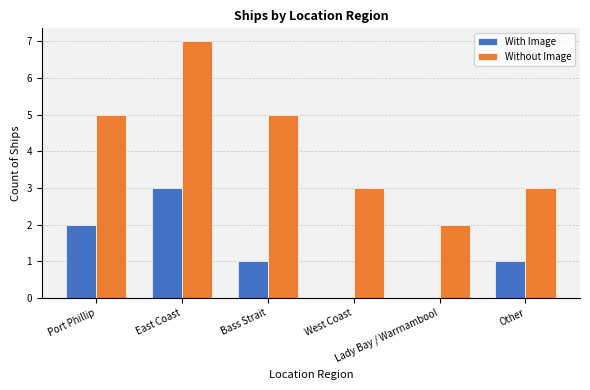

What is the highest value of the Without Image series?

7